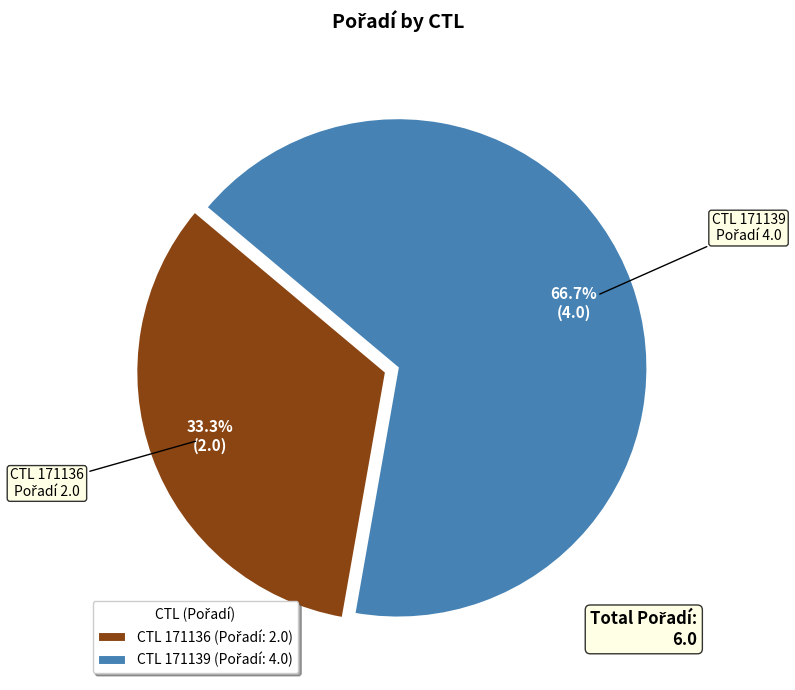

Does any single category account for the majority?

Yes